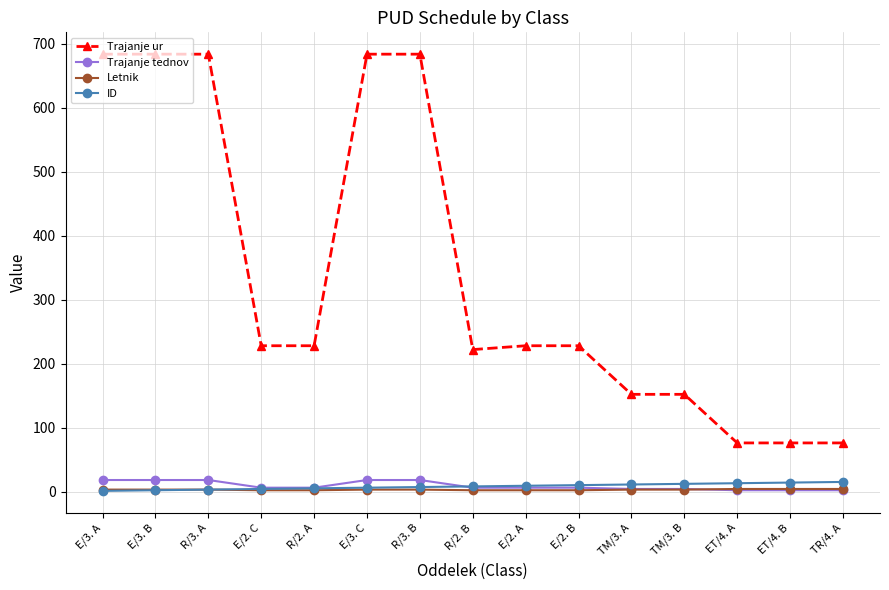

True or false: Trajanje tednov and Trajanje ur intersect in this chart.

False